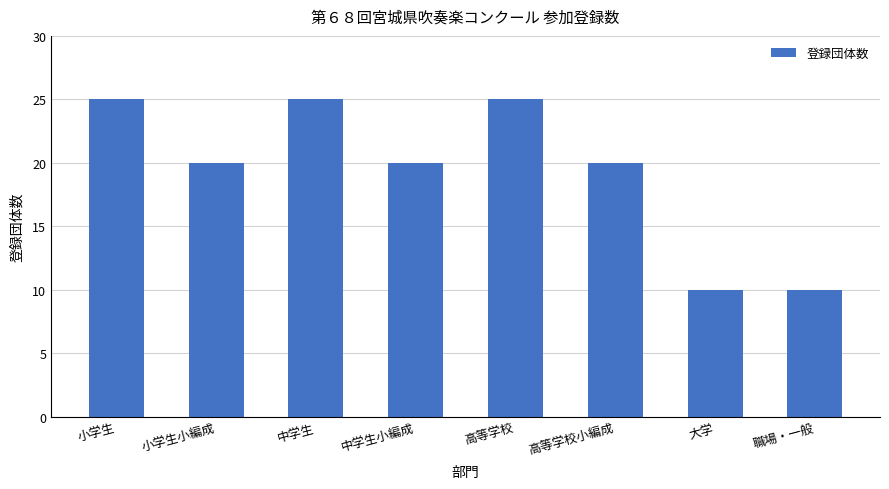

Where does the data first go above 20?

小学生